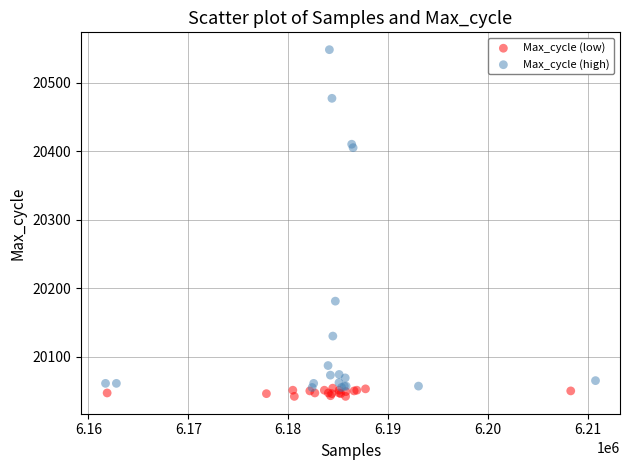

Which series has the widest spread of Y values?

Max_cycle (high)